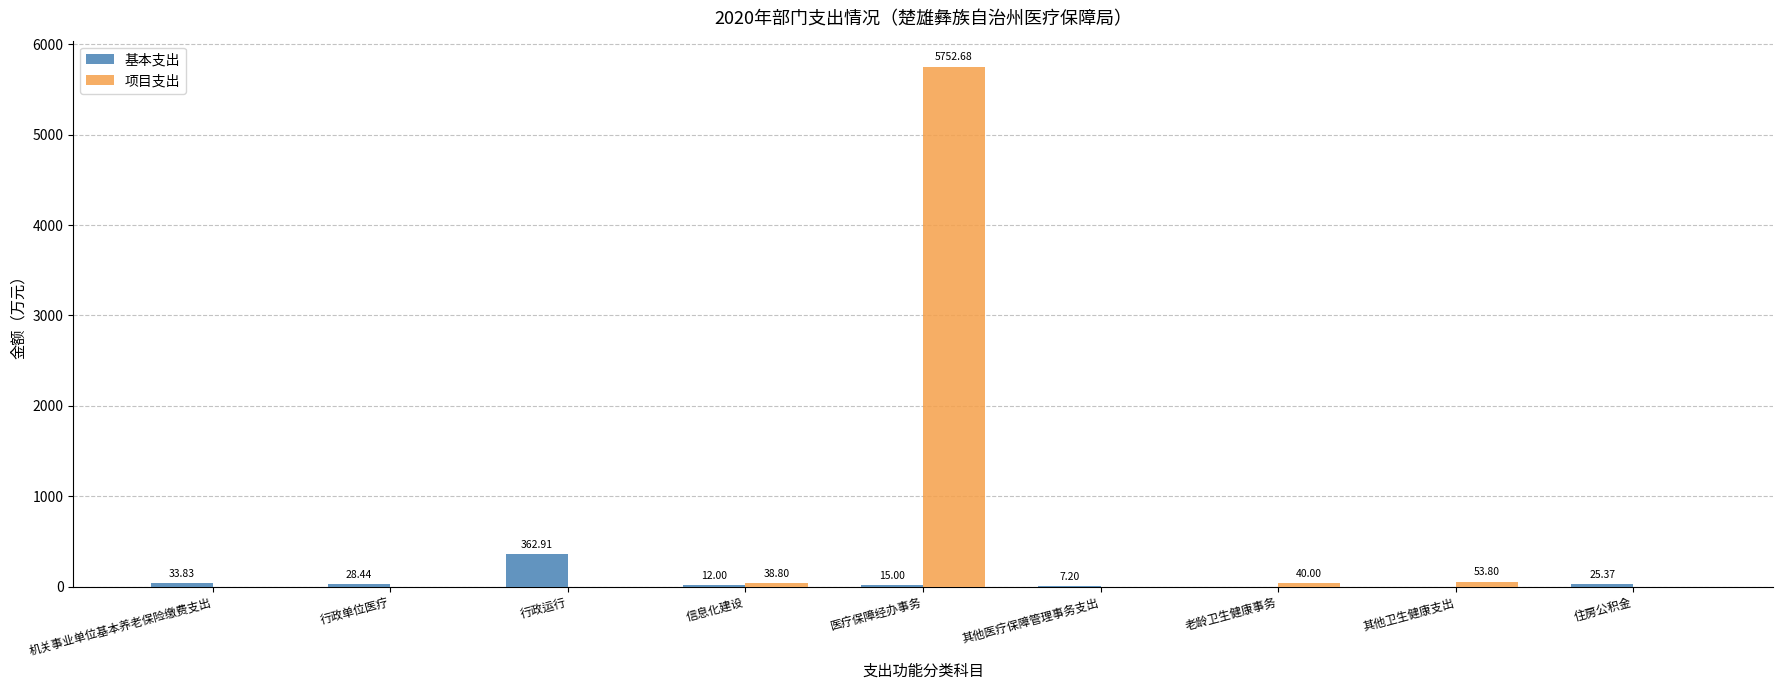

Does the chart contain stacked bars?

No